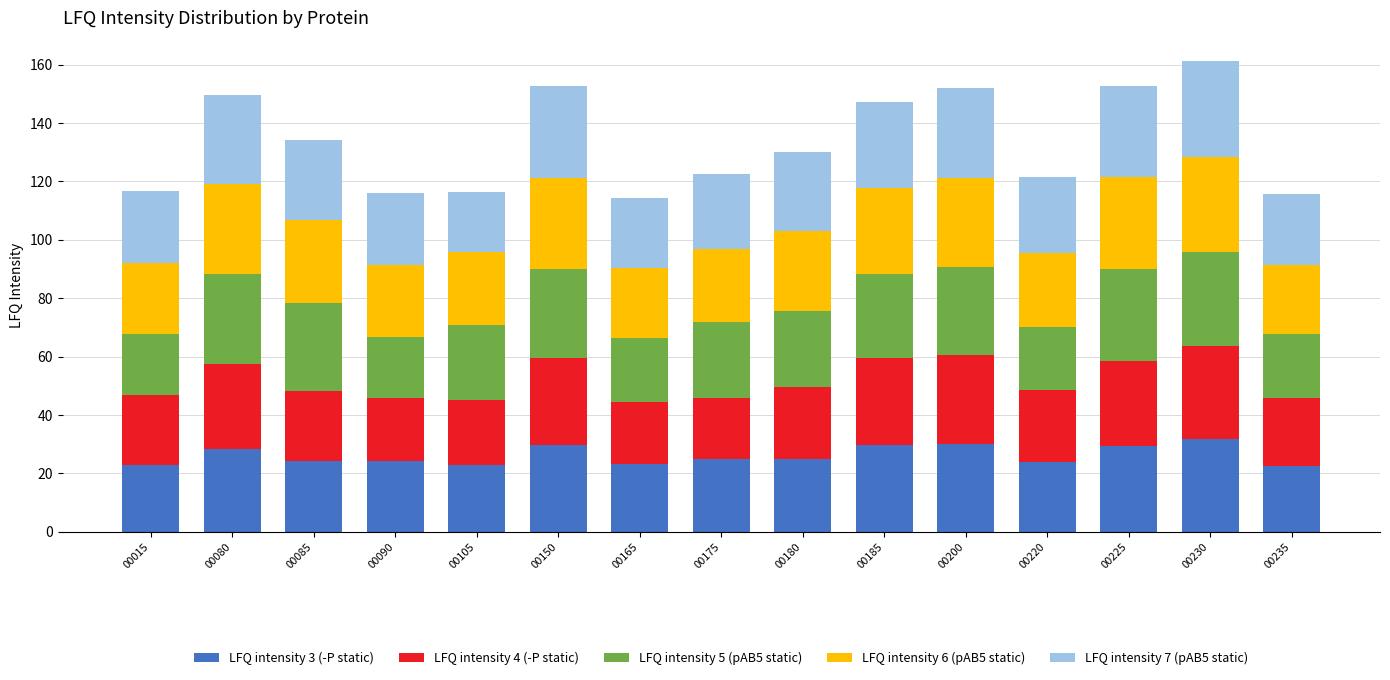

The LFQ intensity 3 (-P static) series shows 7.6 at 00105. True or false?

False